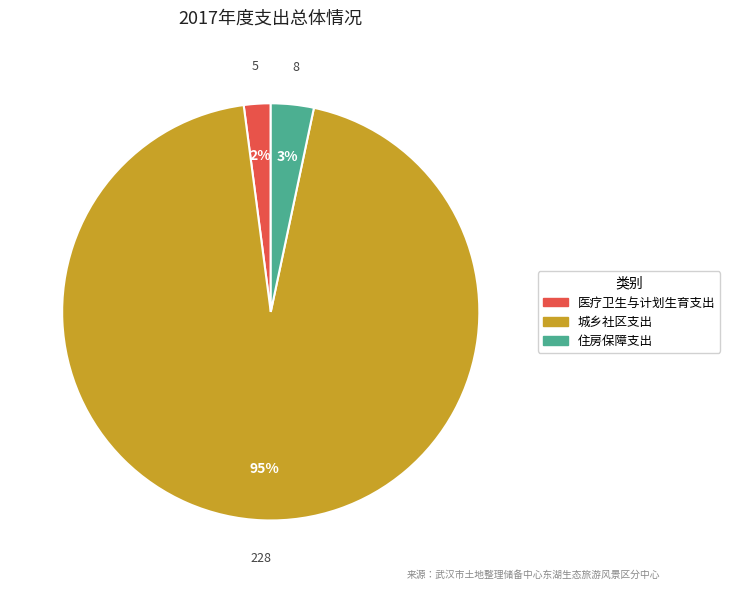

Does any single category account for the majority?

Yes